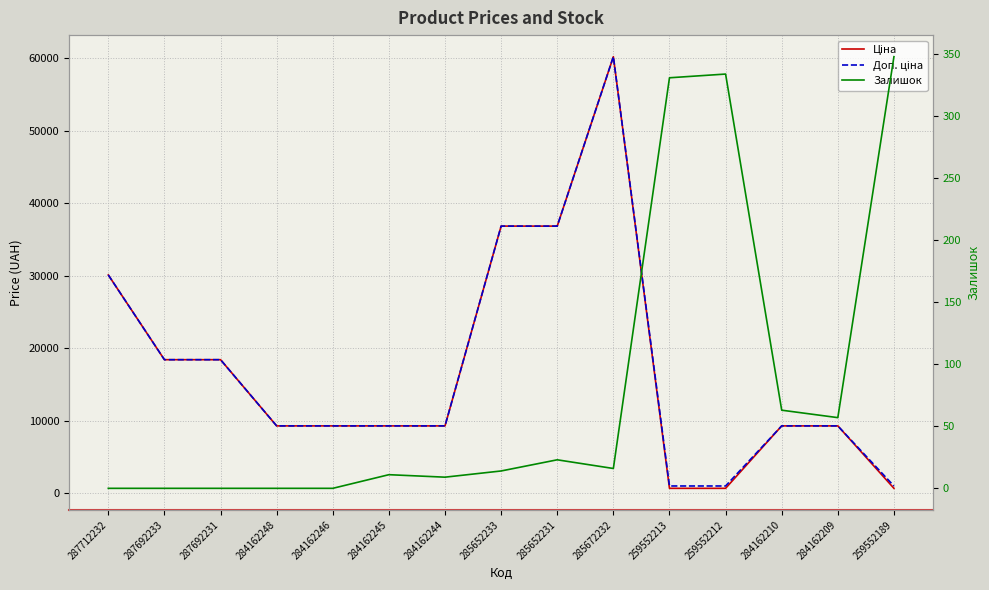

Between 284162245 and 287712232, which is larger?

287712232